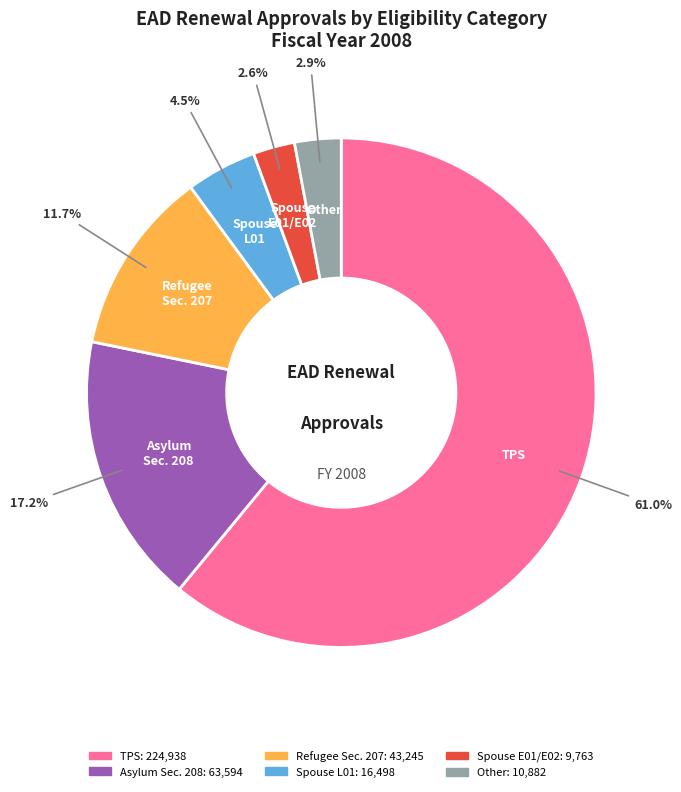

How many slices are in this pie chart?

6